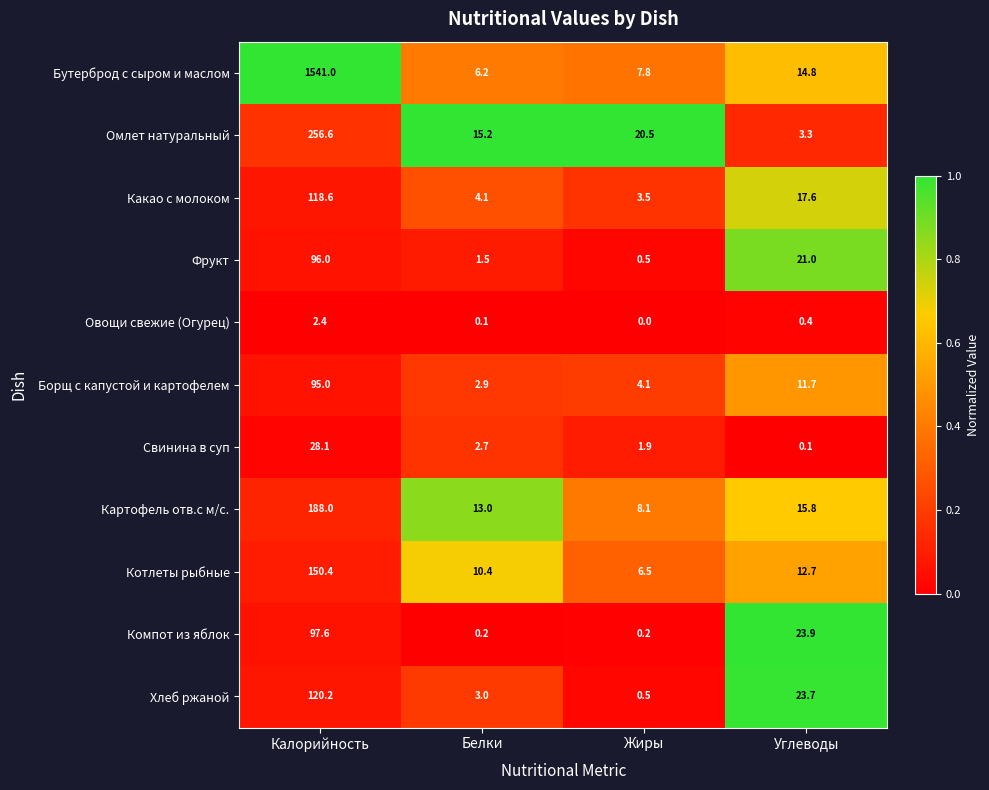

Is the value of Компот из яблок at Жиры greater than the value of Котлеты рыбные at Белки?

No